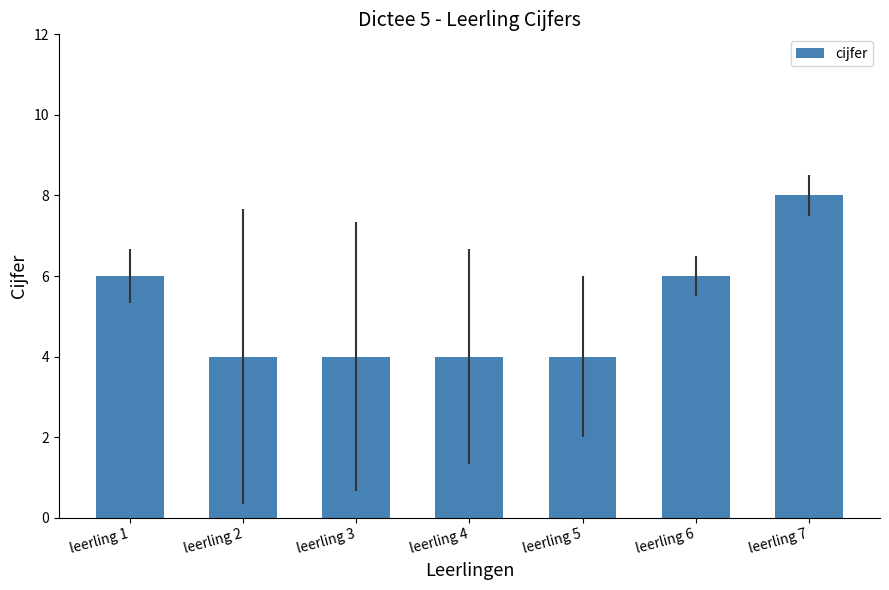

Are the bars horizontal?

No